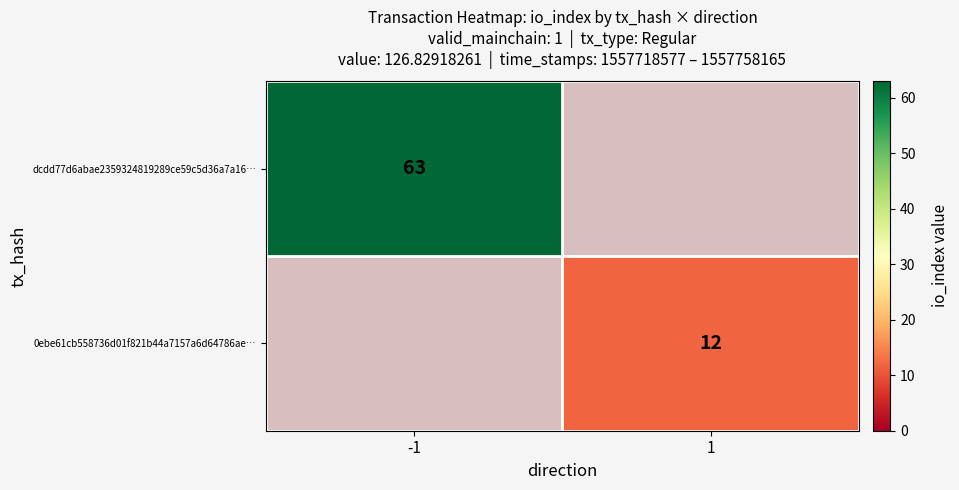

True or false: 0ebe61cb558736d01f821b44a7157a6d64786ae… has a value of 3 at 1.

False